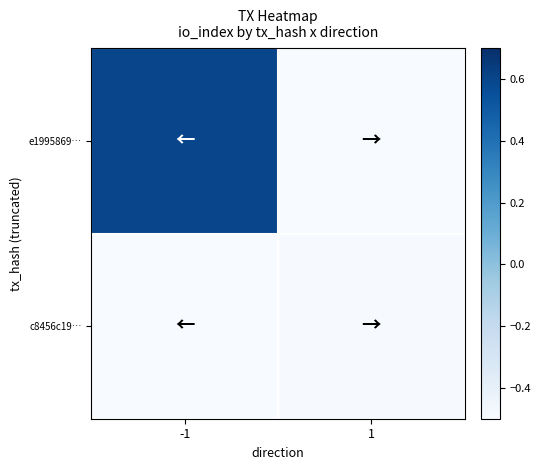

What is the difference between the highest and lowest values at -1?

1.1